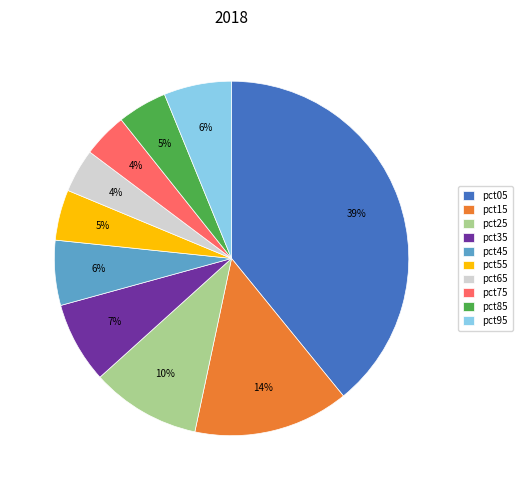

What percentage is the pct75 slice, to the nearest percent?

4%